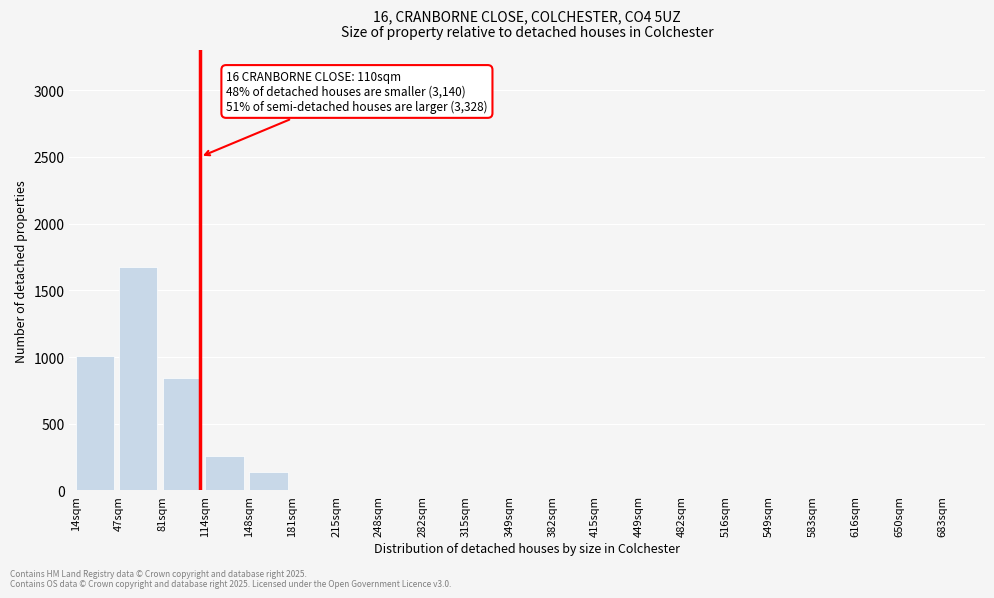

Reading right to left, extract all data points from this chart.

650sqm=0	616sqm=0	583sqm=0	549sqm=0	516sqm=0	482sqm=0	449sqm=0	415sqm=0	382sqm=0	349sqm=0	315sqm=0	282sqm=0	248sqm=0	215sqm=0	181sqm=0	148sqm=140	114sqm=257	81sqm=842	47sqm=1672	14sqm=1006